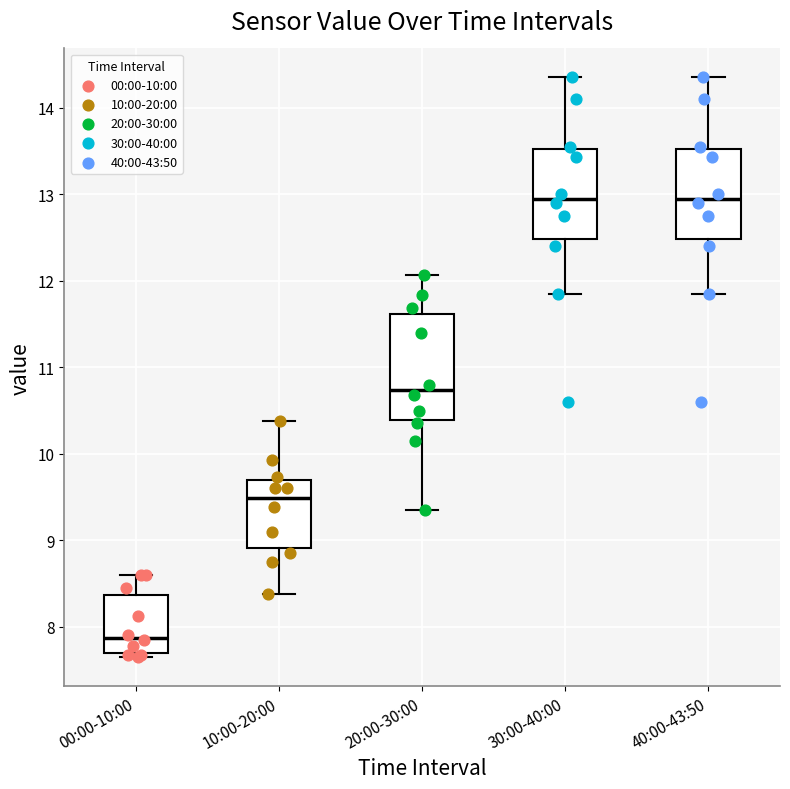

Reading left to right, read every box against the y-axis: the position of its median line, the range the box covers, and the ends of its whiskers. The values are not printed on the chart, so give them approximately, as read against the axis.

00:00-10:00: median 7.9, box 7.7 to 8.4, whiskers 7.7 (just below the box's lower edge) to 8.6
10:00-20:00: median 9.5, box 8.9 to 9.7, whiskers 8.4 to 10.4
20:00-30:00: median 10.7, box 10.4 to 11.6, whiskers 9.4 to 12.1
30:00-40:00: median 13.0, box 12.5 to 13.5, whiskers 11.9 to 14.4
40:00-43:50: median 13.0, box 12.5 to 13.5, whiskers 11.9 to 14.4